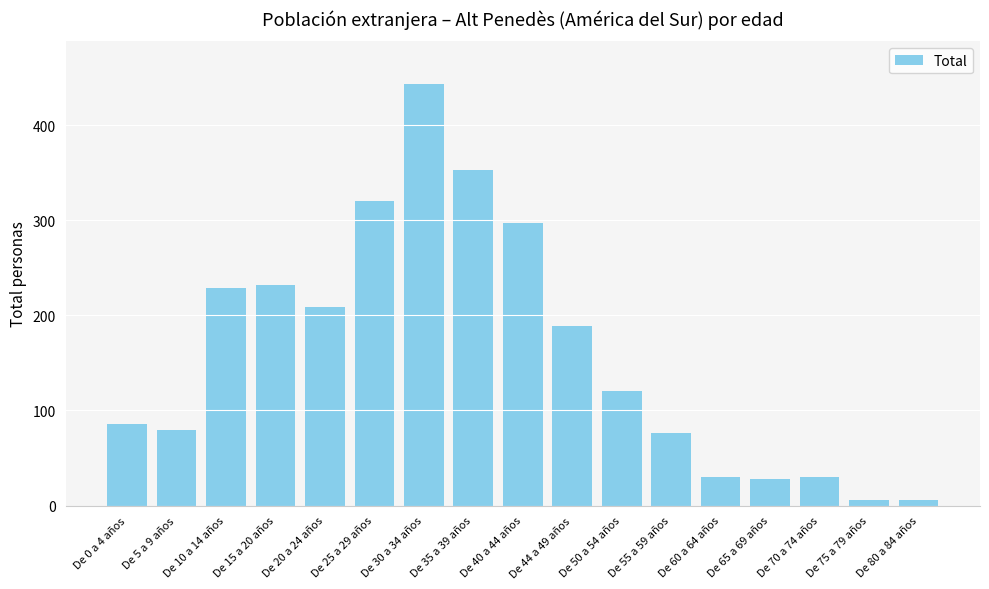

What is the difference between the second highest and minimum values?

347